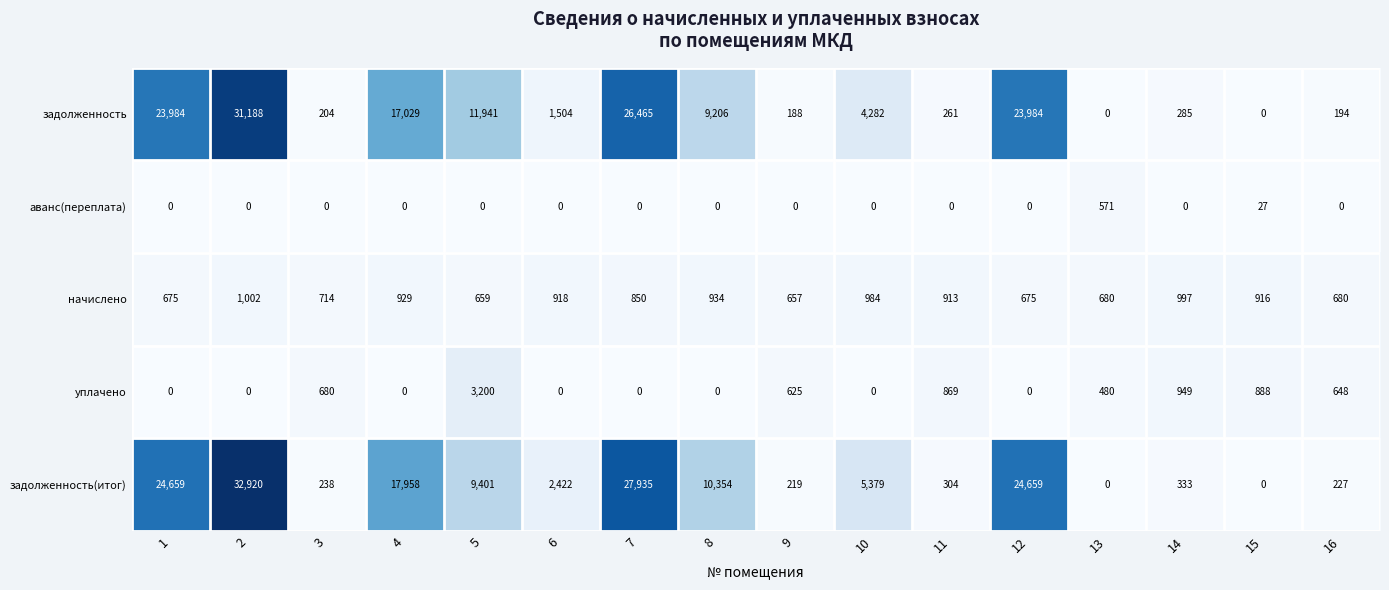

At how many categories does at least one series exceed 9248?

7